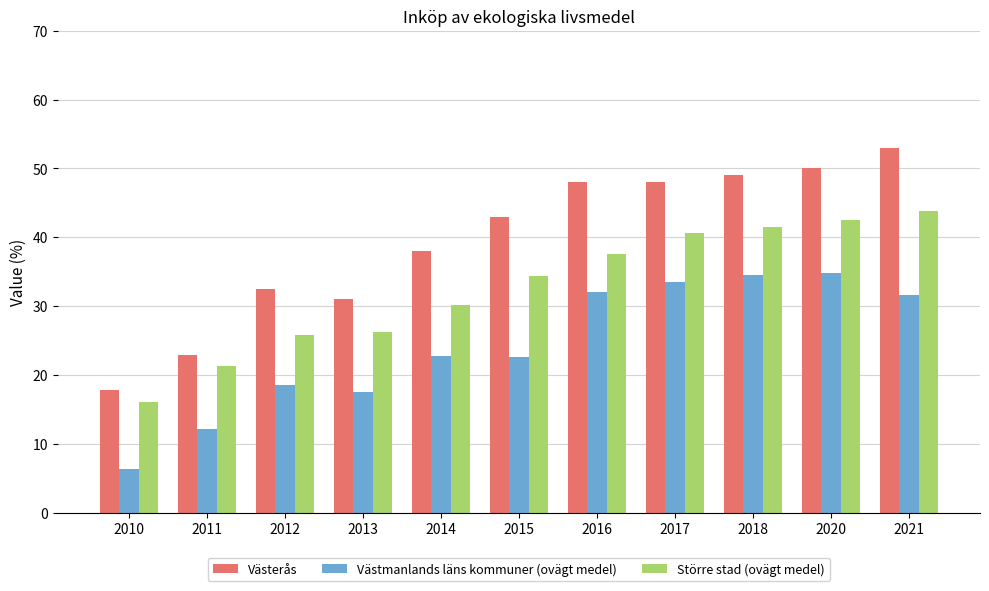

What is the smallest value displayed?

6.4